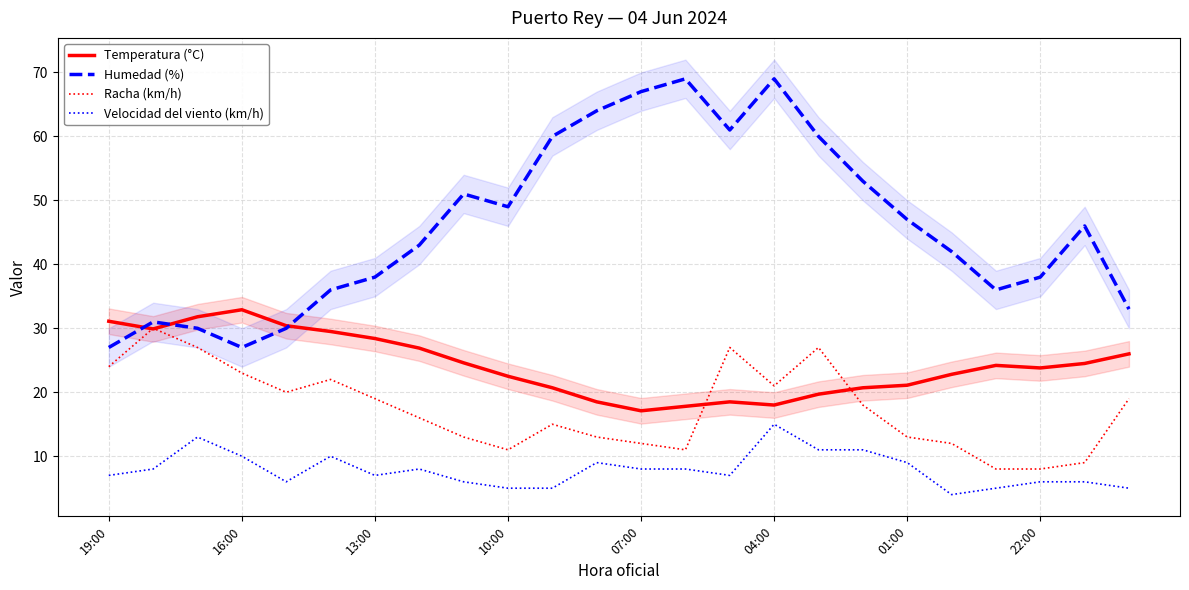

Between 14 and 22, which is larger?

22